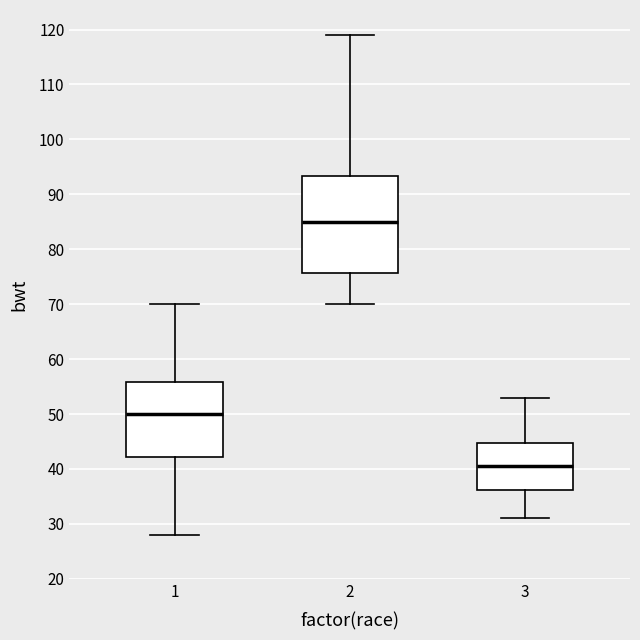

Reading left to right, read every box against the y-axis: the position of its median line, the range the box covers, and the ends of its whiskers. The values are not printed on the chart, so give them approximately, as read against the axis.

1: median 50, box 42 to 56, whiskers 28 to 70
2: median 85, box 76 to 93, whiskers 70 to 119
3: median 41, box 36 to 45, whiskers 31 to 53